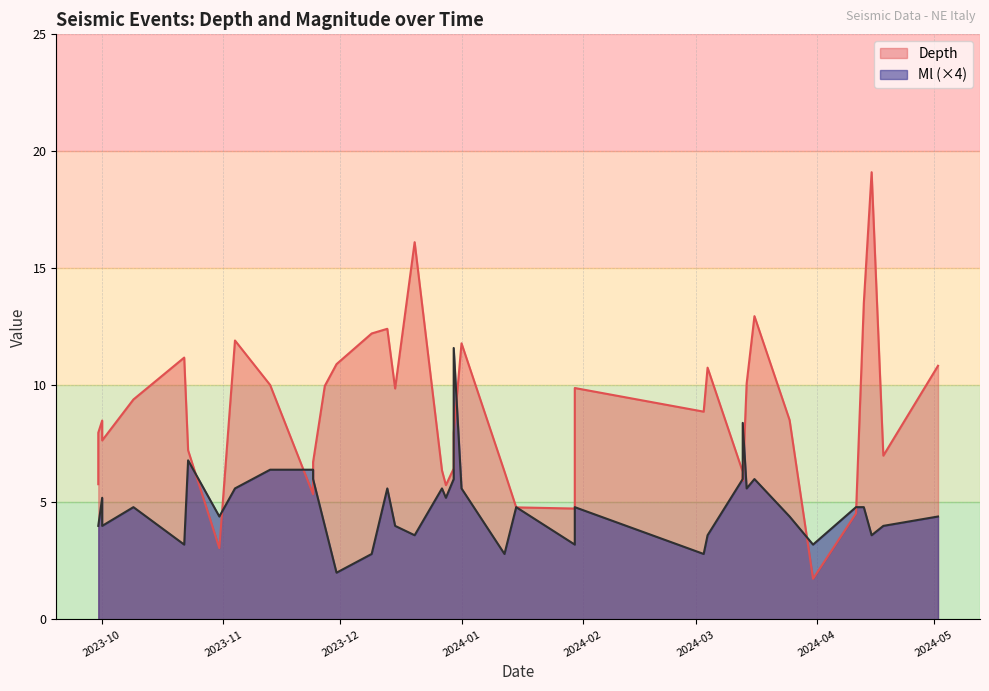

Between 2024-04-15 and 2023-12-20, which series saw the biggest shift?

Depth